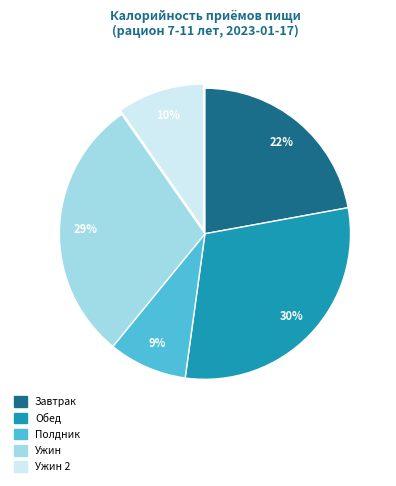

Is there any slice that represents more than half of the pie?

No